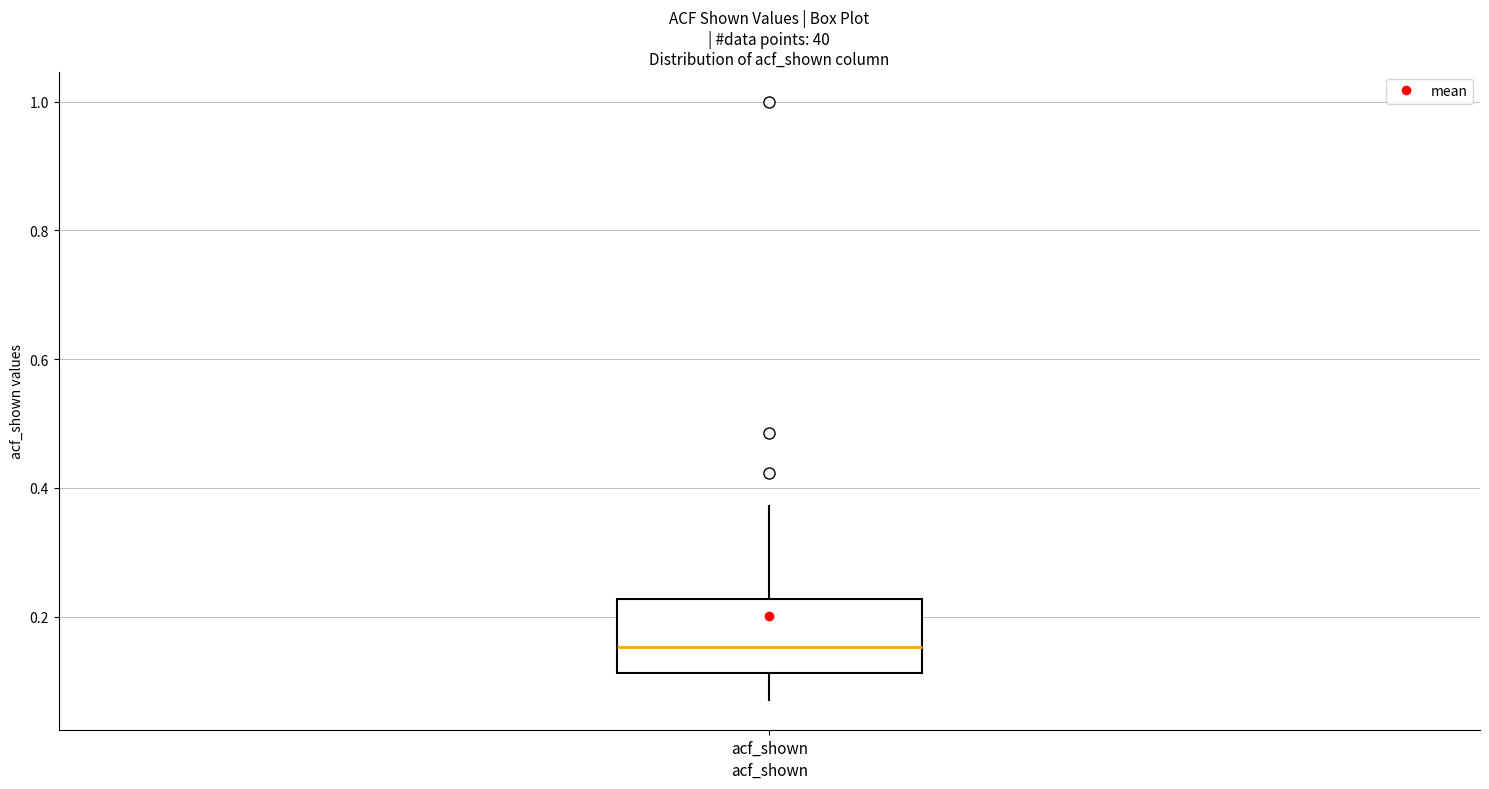

Read this box plot against the y-axis: the position of the median line, the range covered by the box, and the ends of both whiskers. The values are not printed on the chart, so give them approximately, as read against the axis.

median 0.16, box 0.12 to 0.22, whiskers 0.08 to 0.38